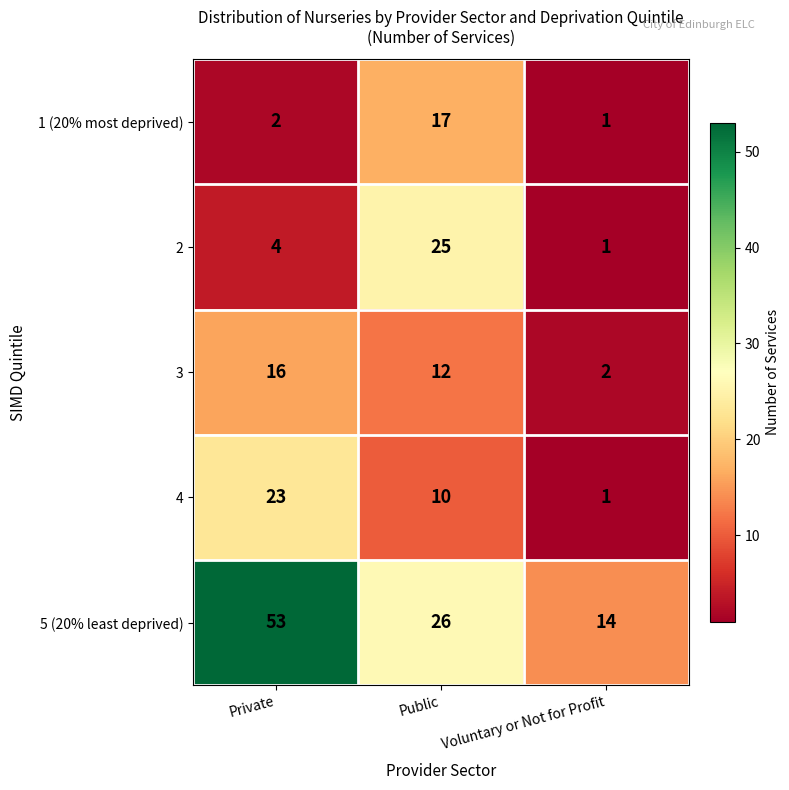

How many data points does each series have?

3